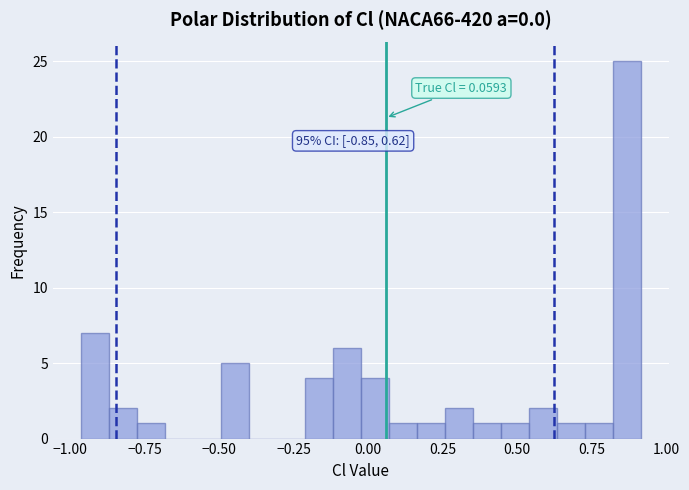

Around what value on the x-axis is the tallest bar? Give the approximate position of its centre, as read against the axis.

0.85